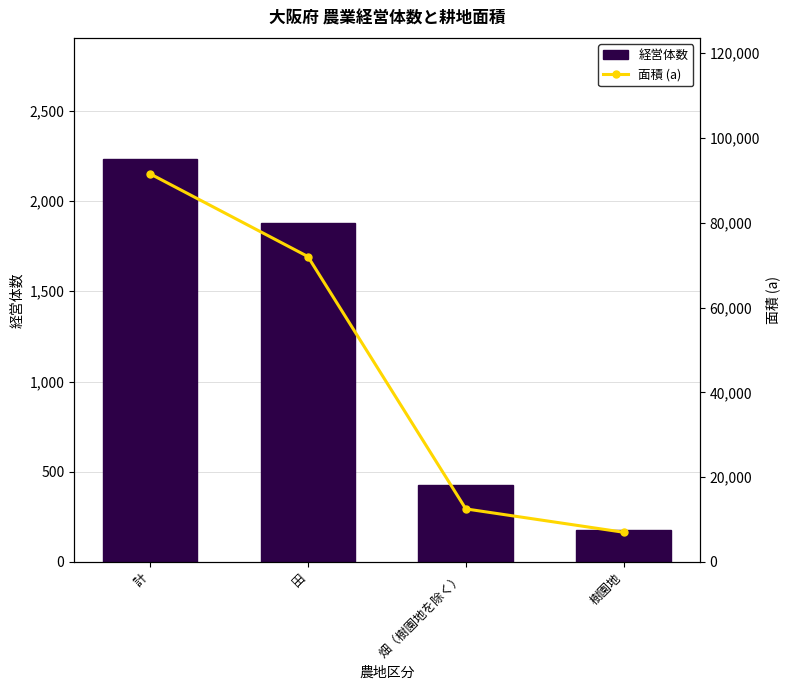

List the series in order of their peak value, highest first.

面積 (a), 経営体数